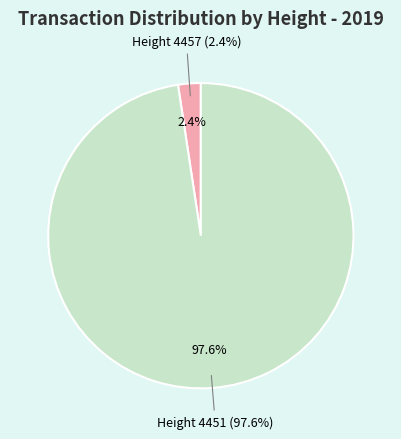

Is there any slice that represents more than half of the pie?

Yes